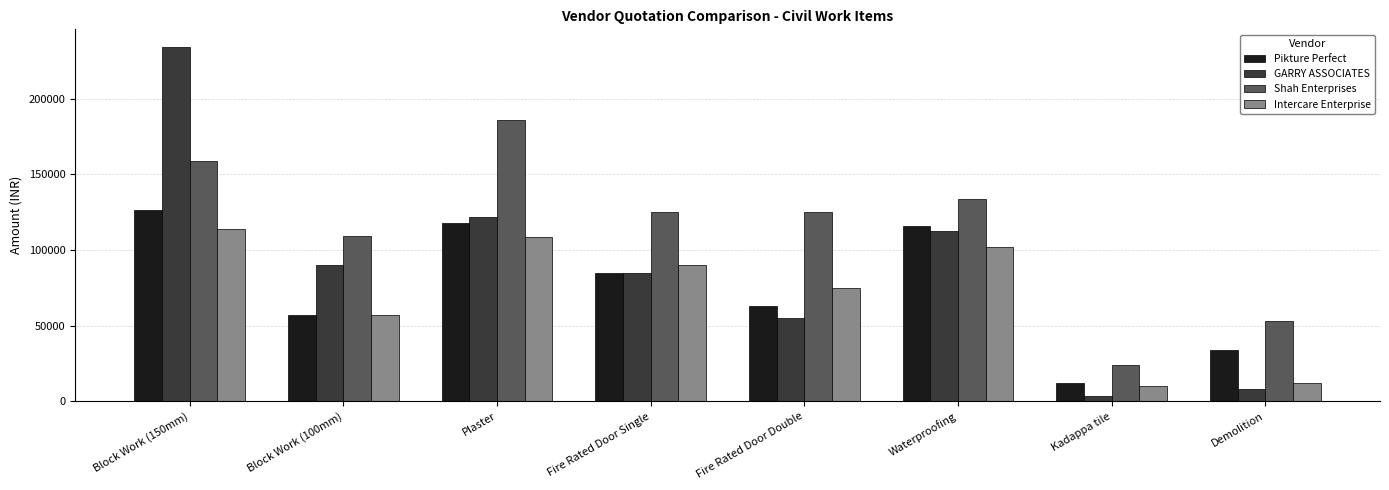

Which series has the largest total across all categories?

Shah Enterprises